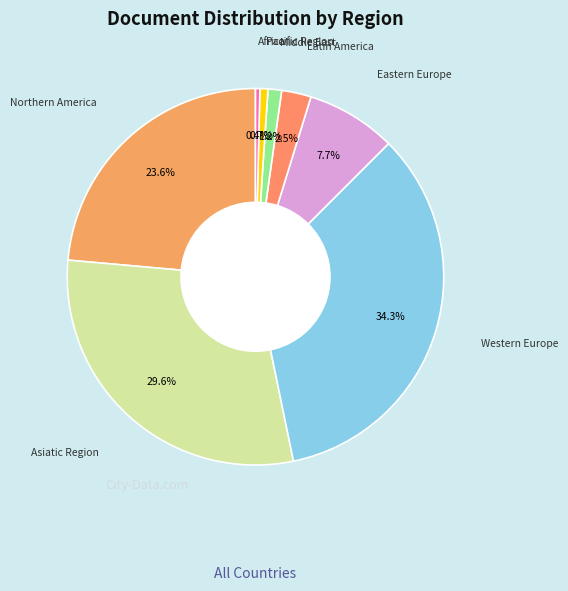

Count the number of slices in the pie.

8